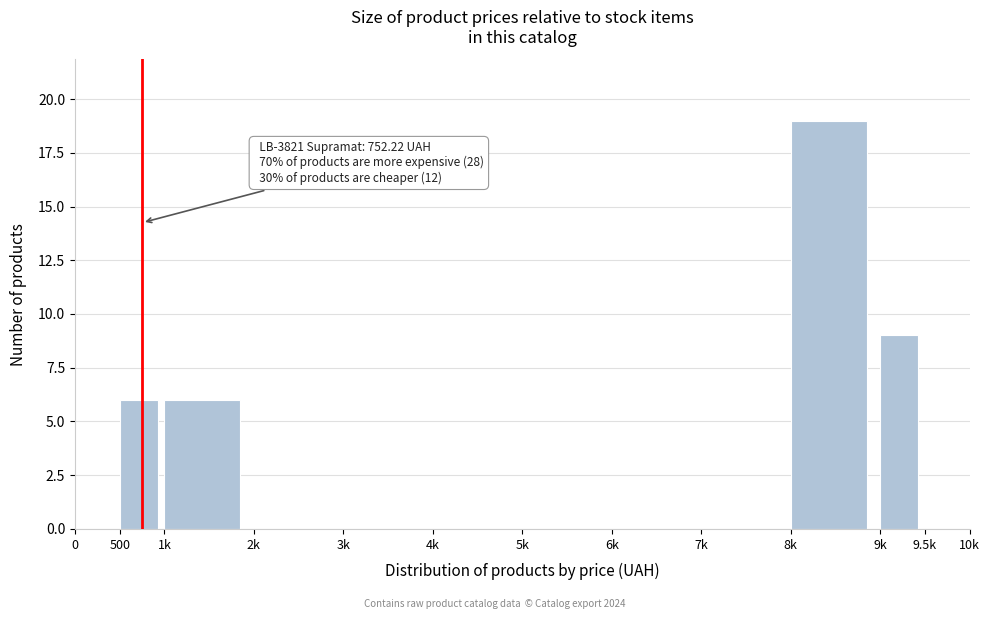

Reading right to left, what are all the values shown in this chart?

9.5k=0	9k=9	8k=19	7k=0	6k=0	5k=0	4k=0	3k=0	2k=0	1k=6	500=6	0=0